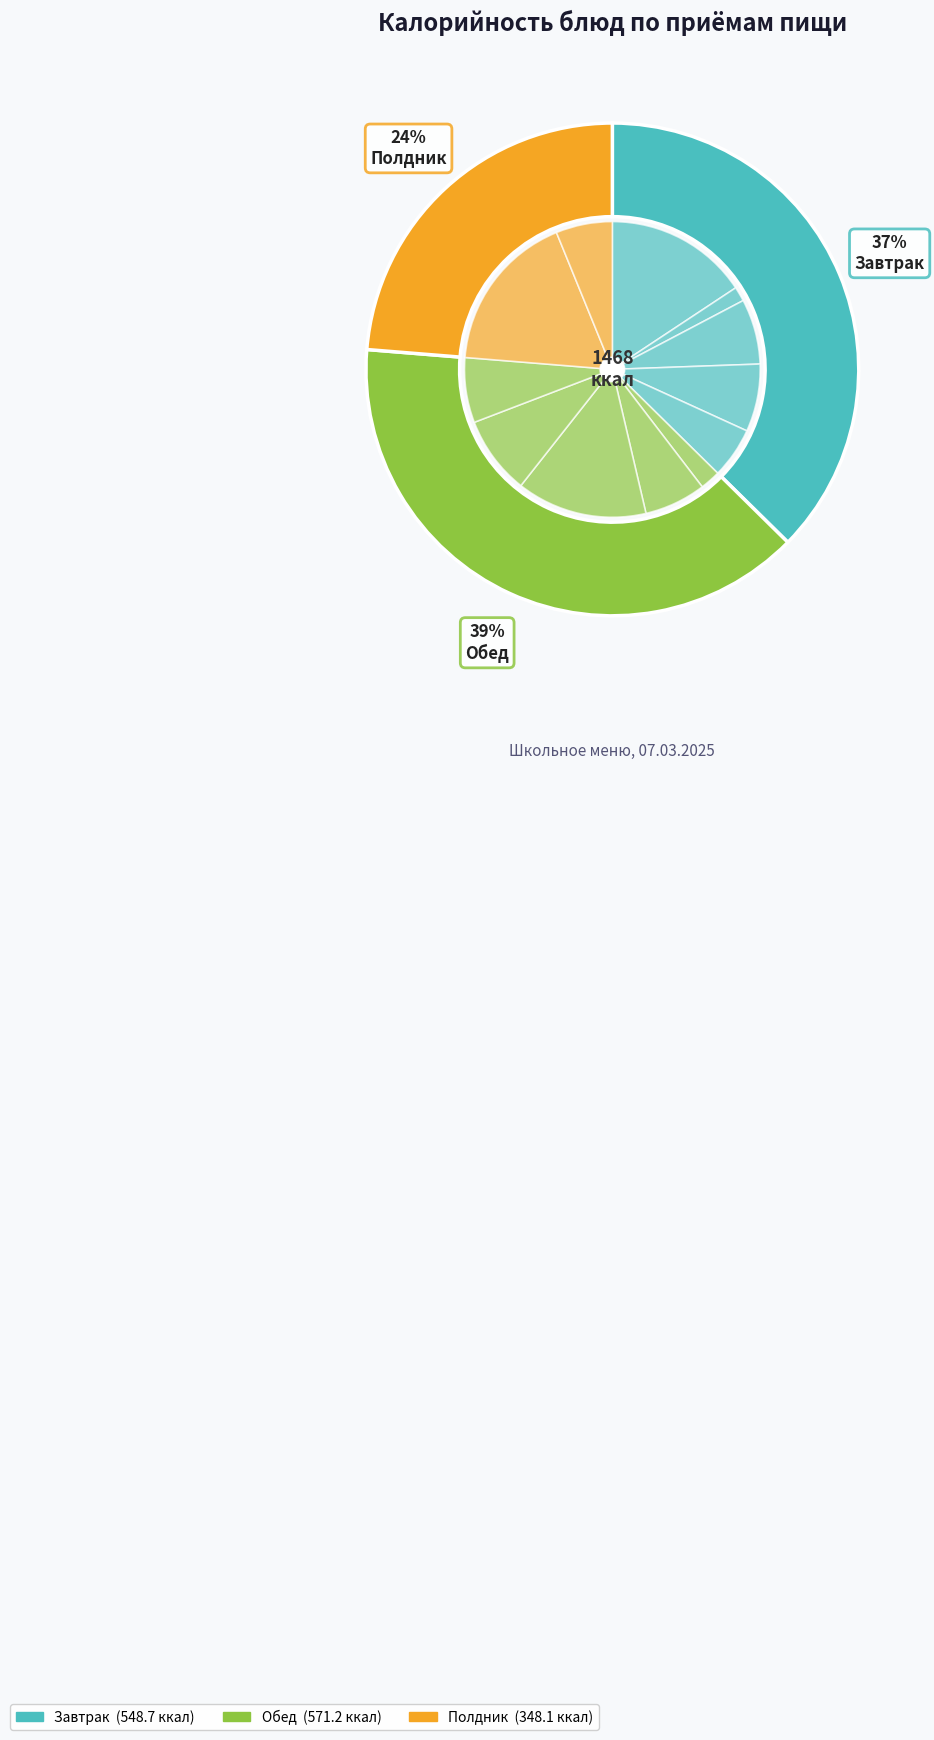

Is there any slice that represents more than half of the pie?

No